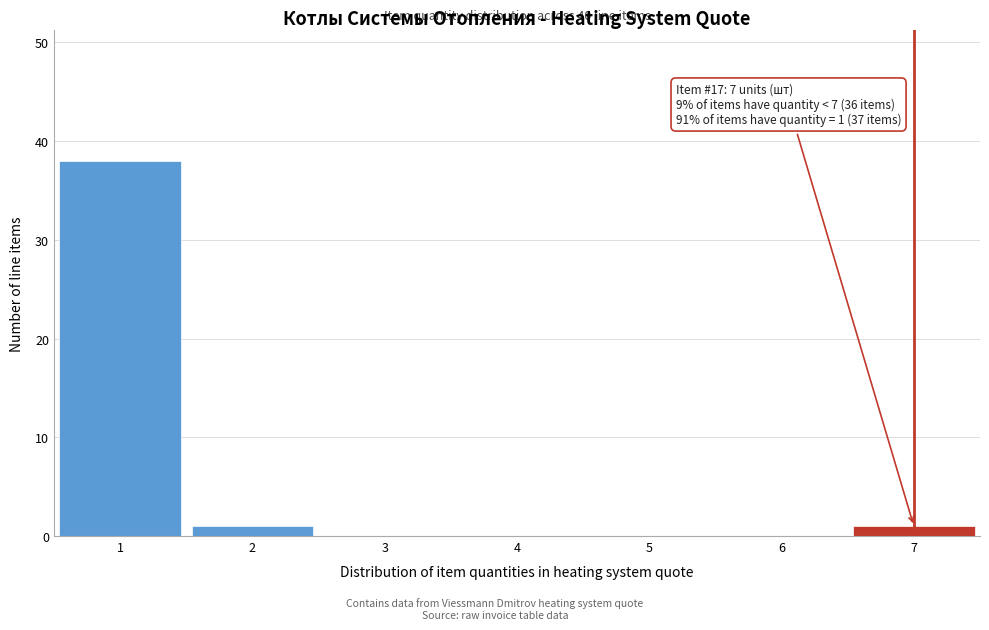

Reading right to left, extract all data points from this chart.

7=1	6=0	5=0	4=0	3=0	2=1	1=38